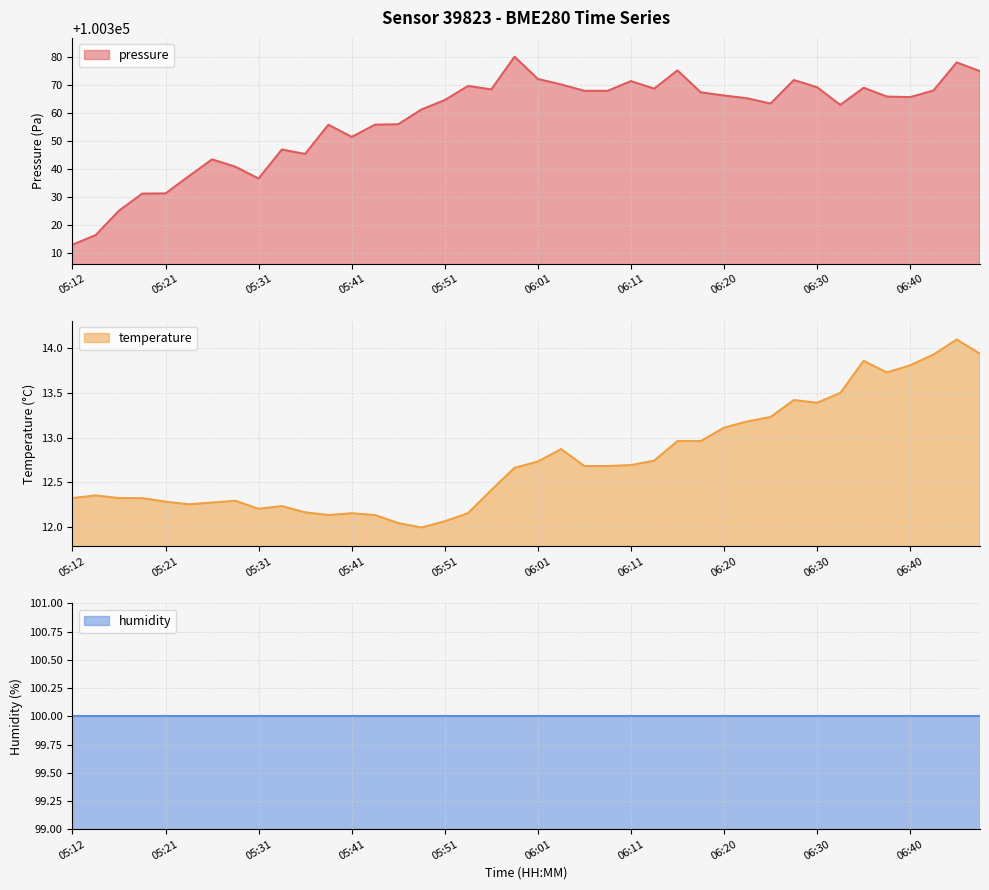

What position from the left is 06:38?

36